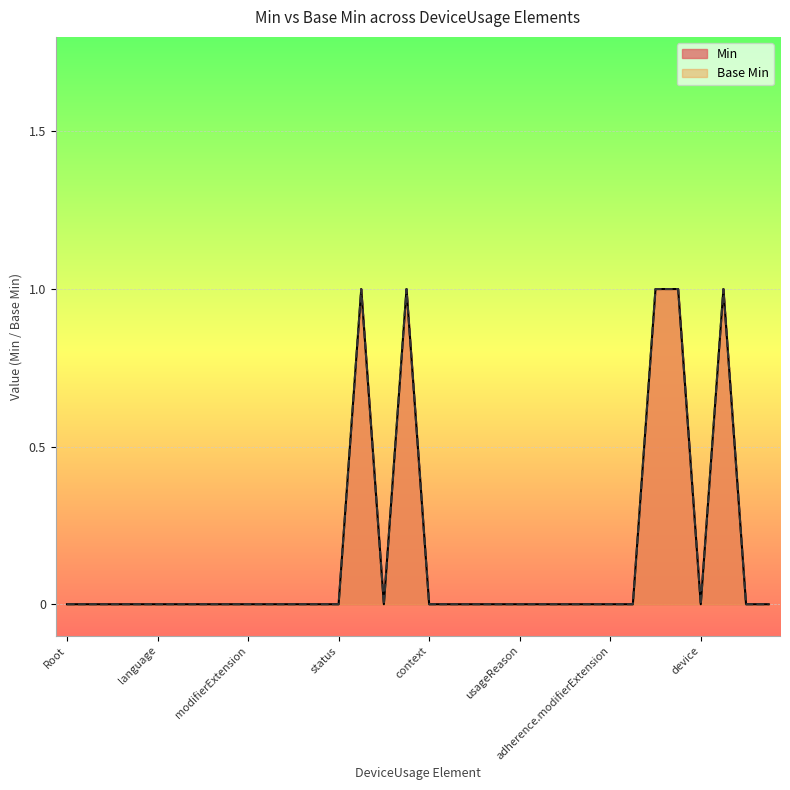

The Min series shows 0 at usageReason. True or false?

True